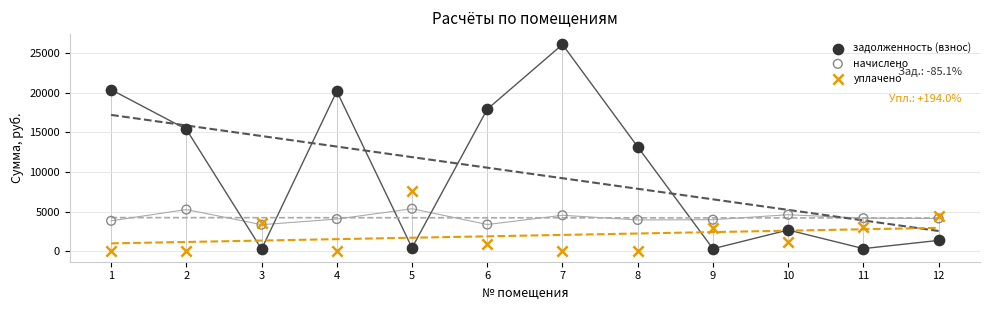

Which series reaches the maximum Y coordinate?

задолженность (взнос)